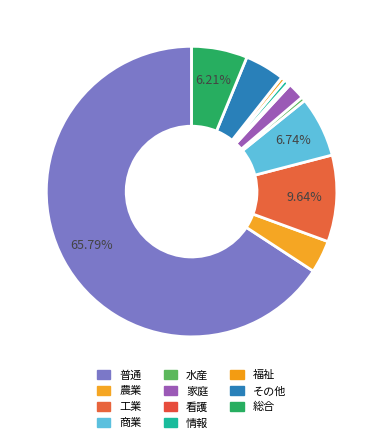

What is the change in value from 看護 to 情報?

+40